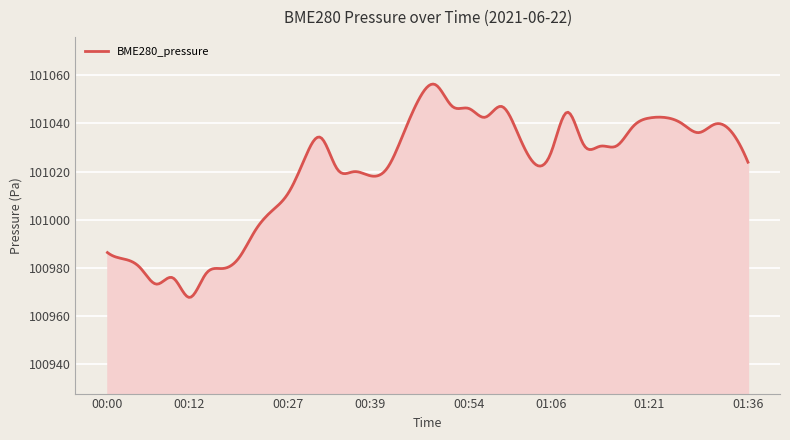

True or false: the data has more than 2 interior local peaks.

True